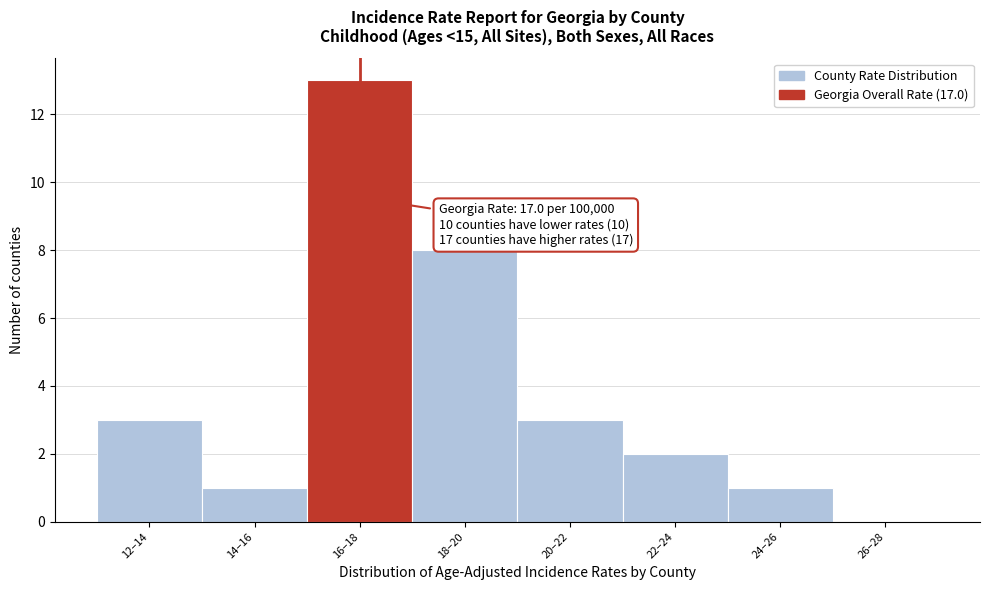

Reading left to right, extract all data points from this chart.

12–14=3	14–16=1	16–18=13	18–20=8	20–22=3	22–24=2	24–26=1	26–28=0